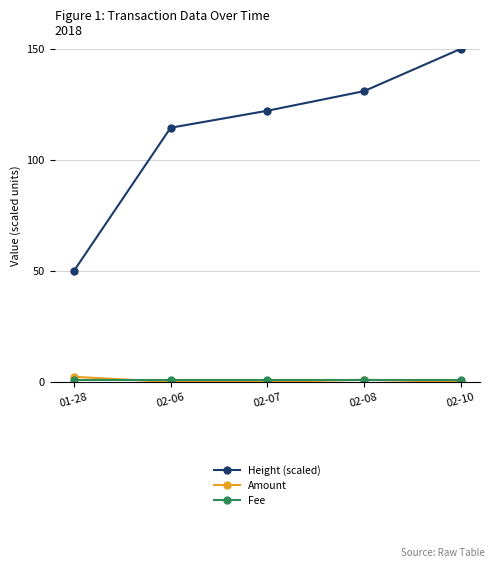

What is the greatest value displayed?

150.0